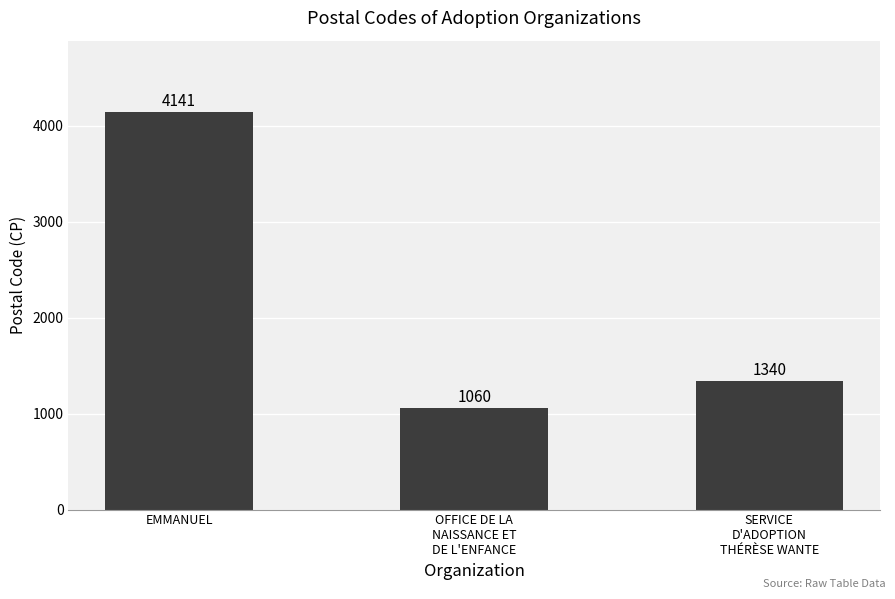

How many values are below 1340?

1